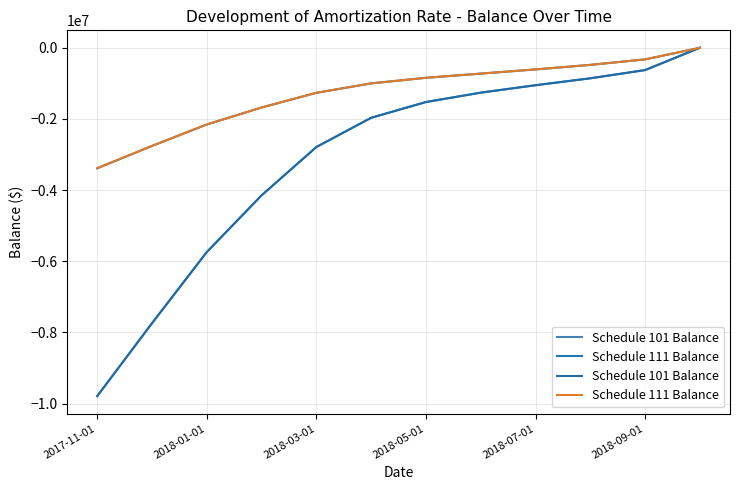

Where is Schedule 111 Balance nearest to the value -1693357?

2018-05-01